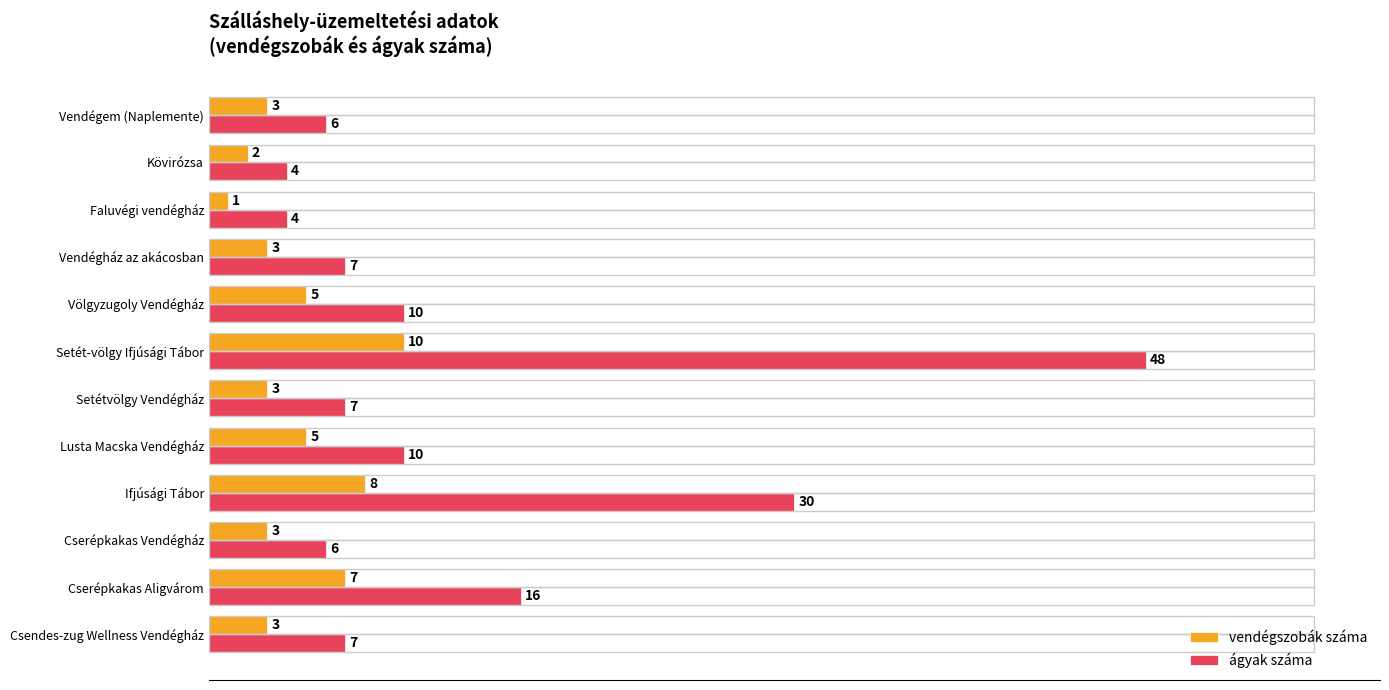

Which series has the largest total across all categories?

ágyak száma